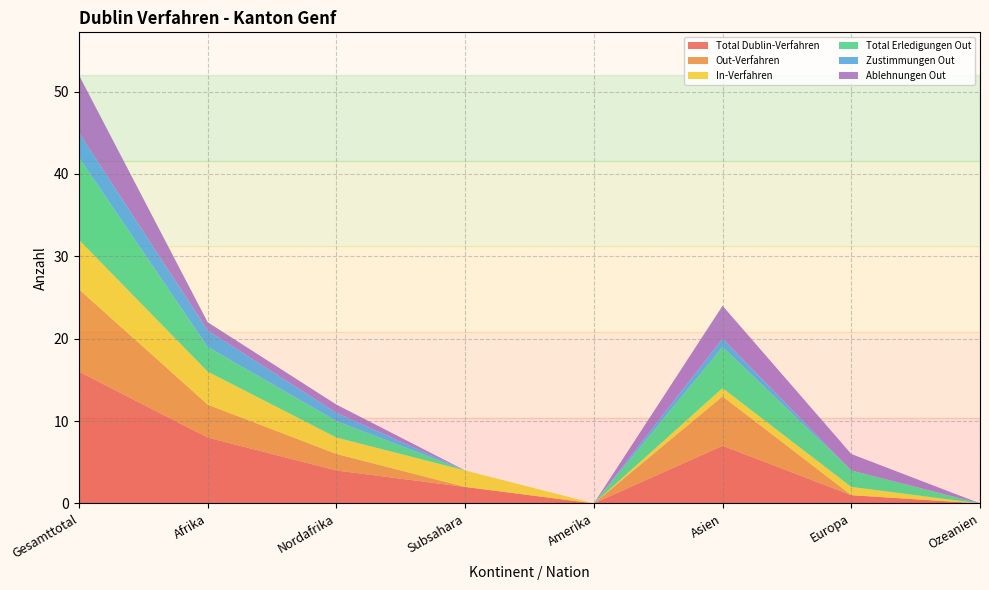

Reading left to right, extract all data points from this chart.

Total Dublin-Verfahren: 16	8	4	2	0	7	1	0
Out-Verfahren: 10	4	2	0	0	6	0	0
In-Verfahren: 6	4	2	2	0	1	1	0
Total Erledigungen Out: 10	3	2	0	0	5	2	0
Zustimmungen Out: 3	2	1	0	0	1	0	0
Ablehnungen Out: 7	1	1	0	0	4	2	0